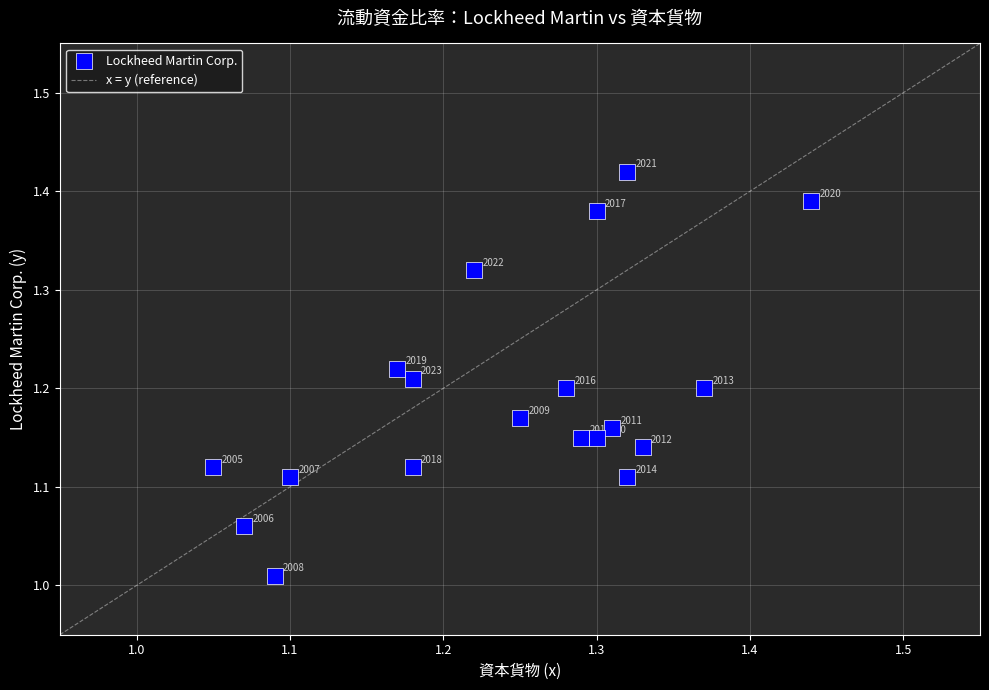

What is the range of X values (max minus min)?

0.4